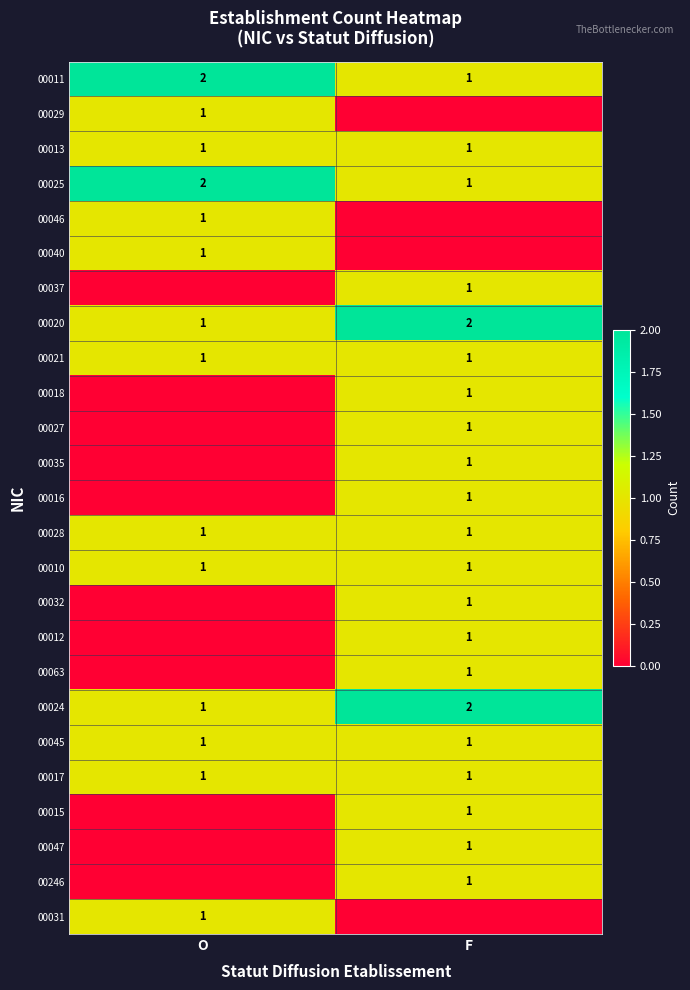

What is the average value of the 00010 series?

1